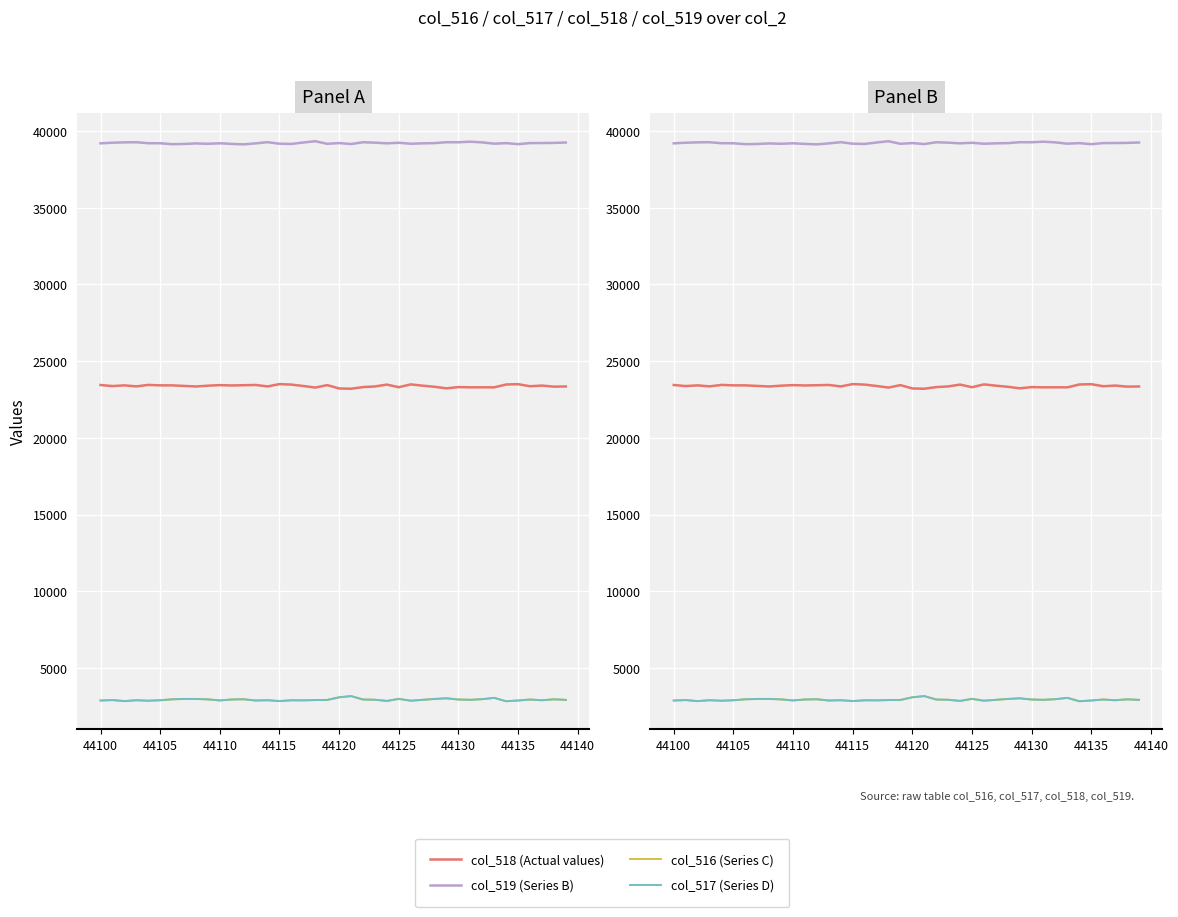

True or false: col_517 (Series D) and col_519 (Series B) intersect in this chart.

False